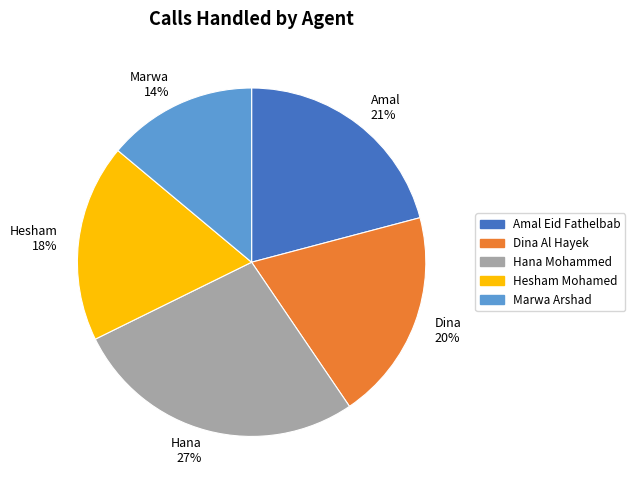

Count the number of slices in the pie.

5